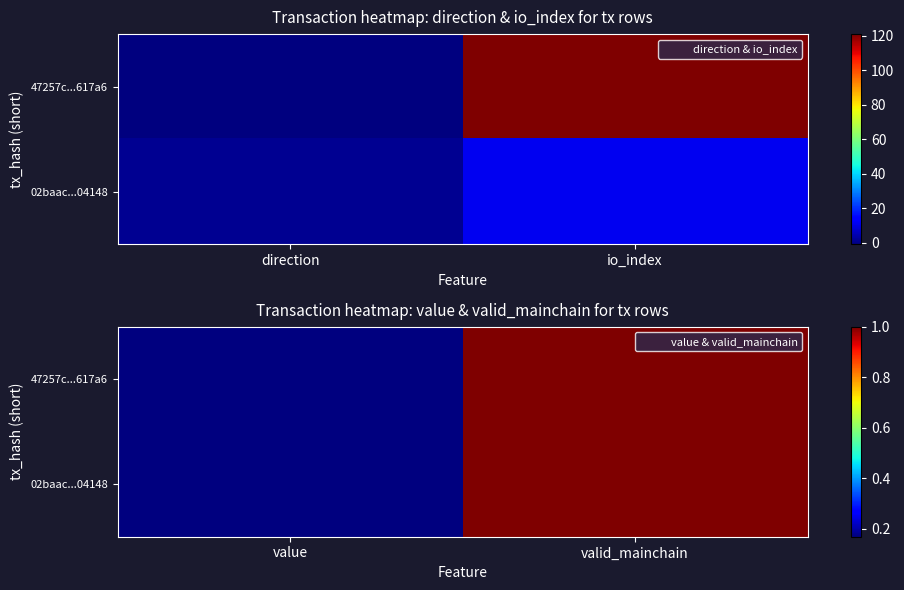

At valid_mainchain, list the series in order from largest to smallest.

47257c...617a6, 02baac...04148